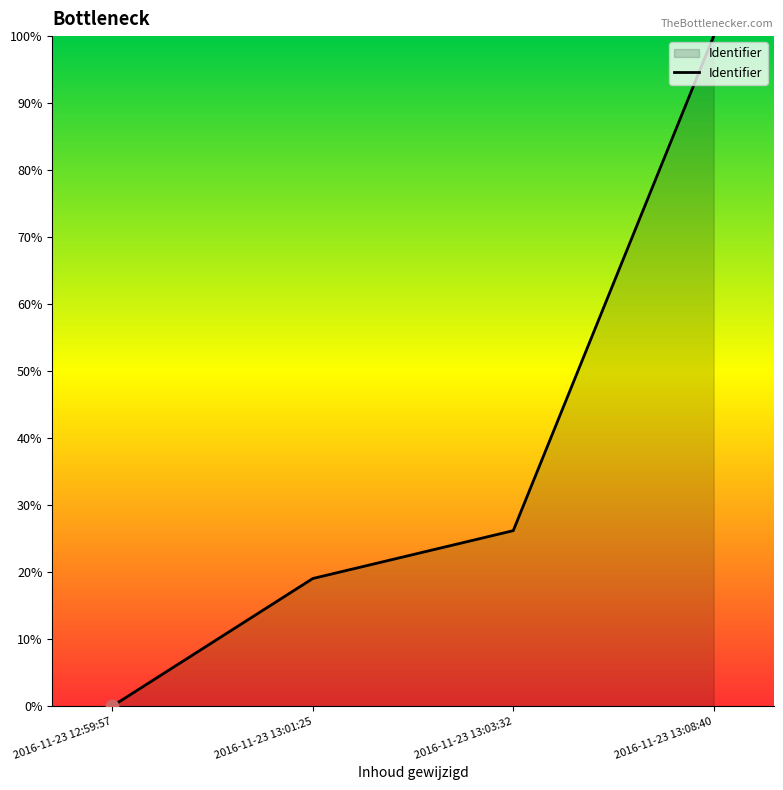

What is the change in value from 2016-11-23 12:59:57 to 2016-11-23 13:03:32?

+26.2